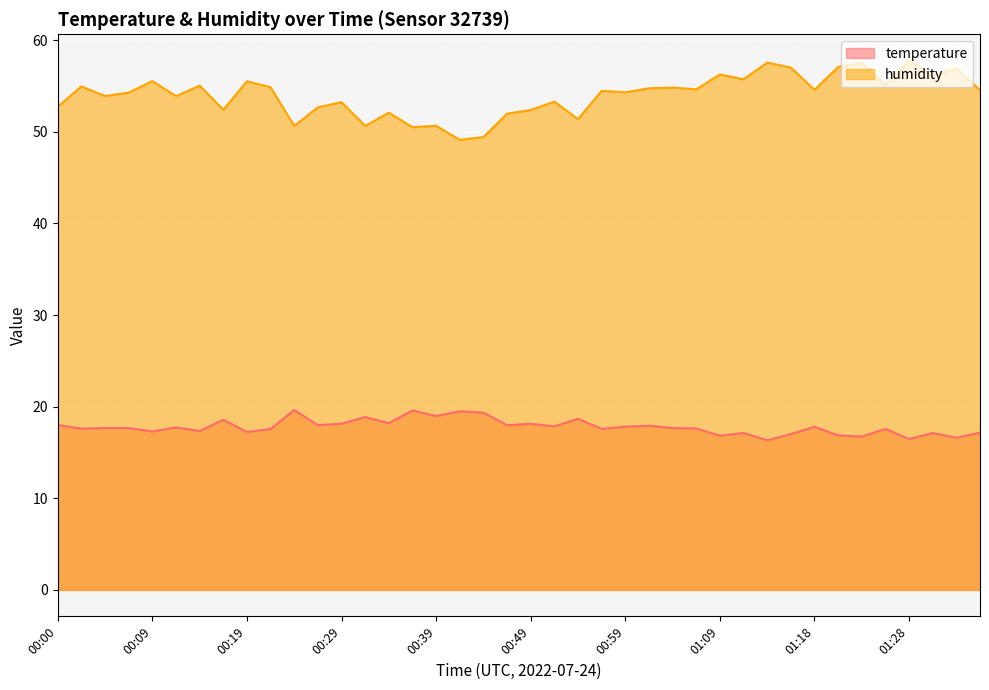

True or false: temperature has a value of 17.6 at 00:02.

True